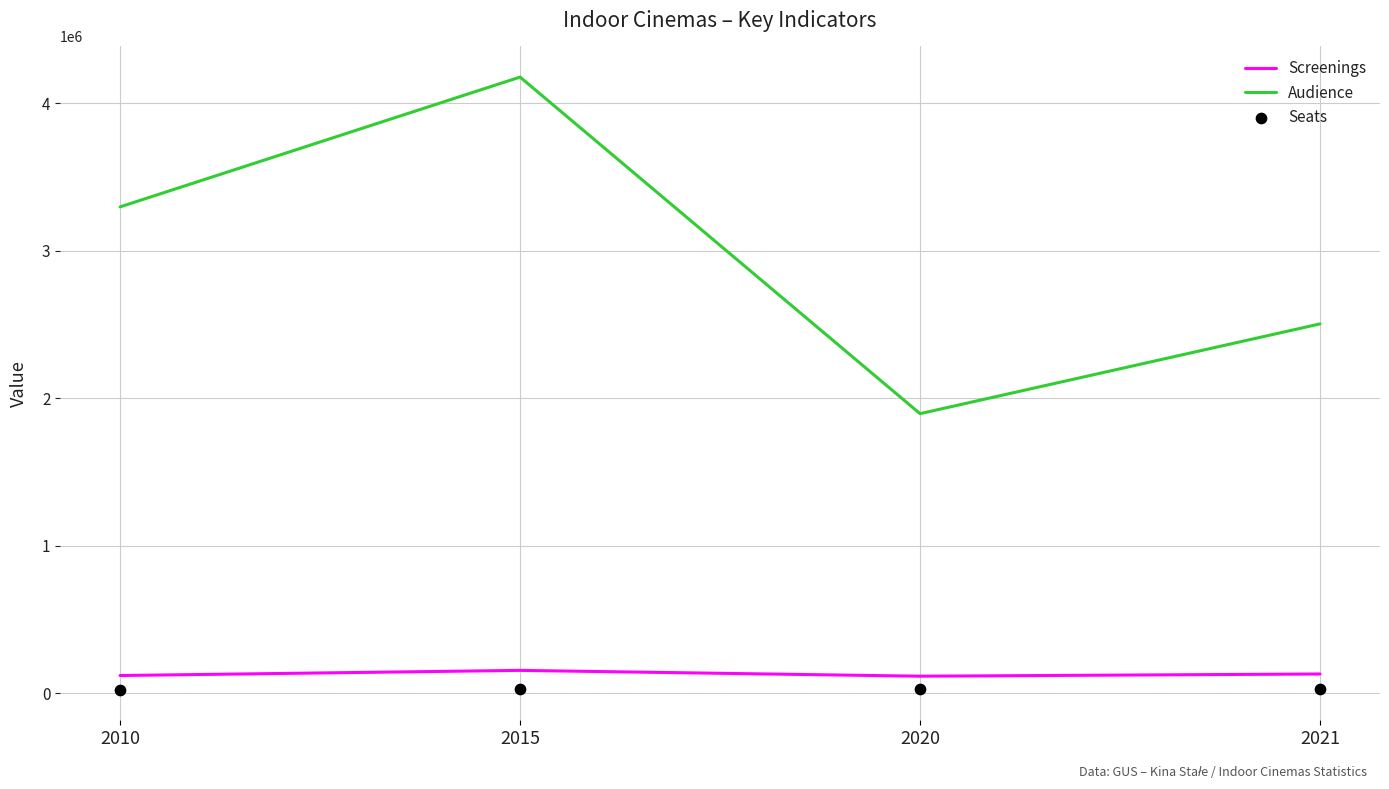

At how many categories does at least one series exceed 2857224?

2